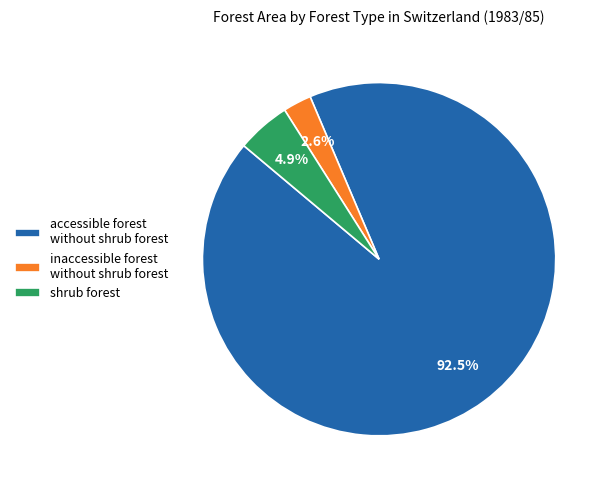

What is the largest slice in the pie chart?

accessible forest without shrub forest